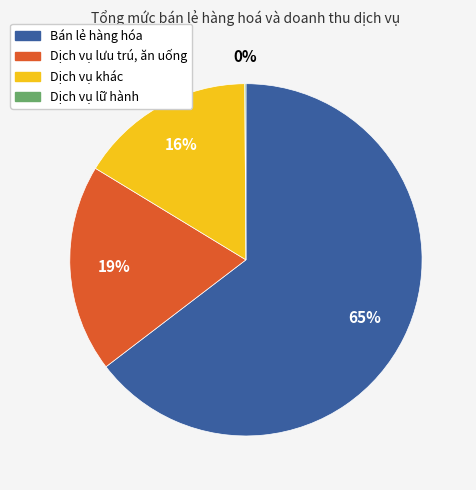

To the nearest percent, what is the combined percentage of Dịch vụ khác and Dịch vụ lưu trú, ăn uống?

35%